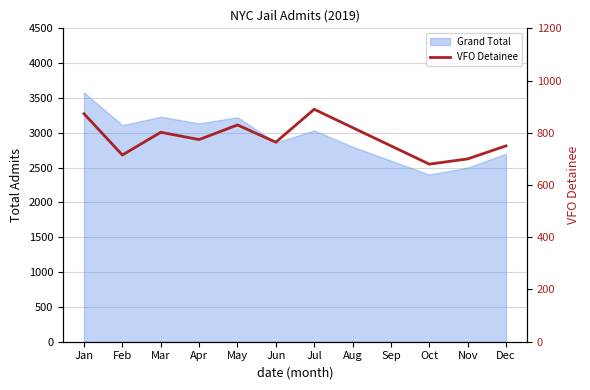

Rank the categories by value from lowest to highest.

Oct, Nov, Feb, Sep, Dec, Jun, Apr, Mar, Aug, May, Jan, Jul